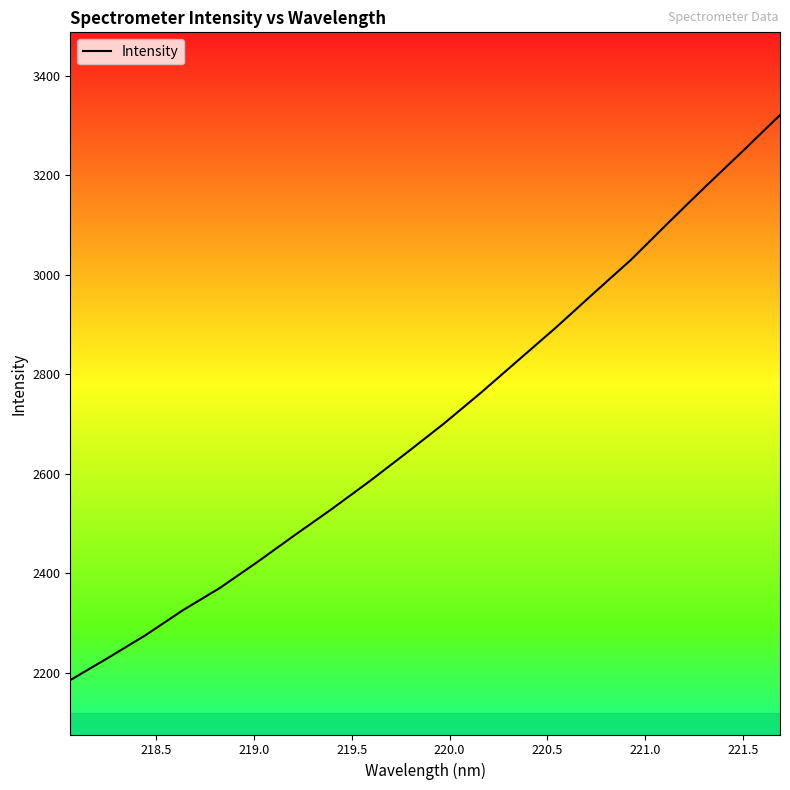

What is the smallest value displayed?

2185.5